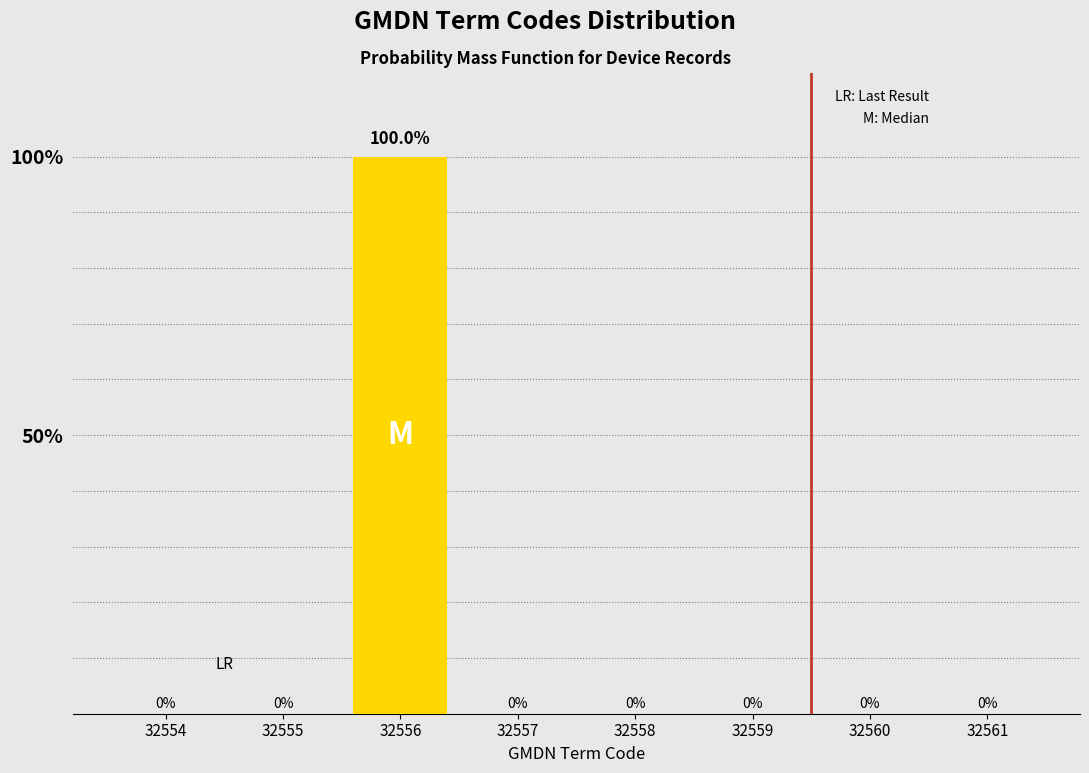

Reading left to right, list all the values displayed in this chart.

32554=0	32555=0	32556=100	32557=0	32558=0	32559=0	32560=0	32561=0